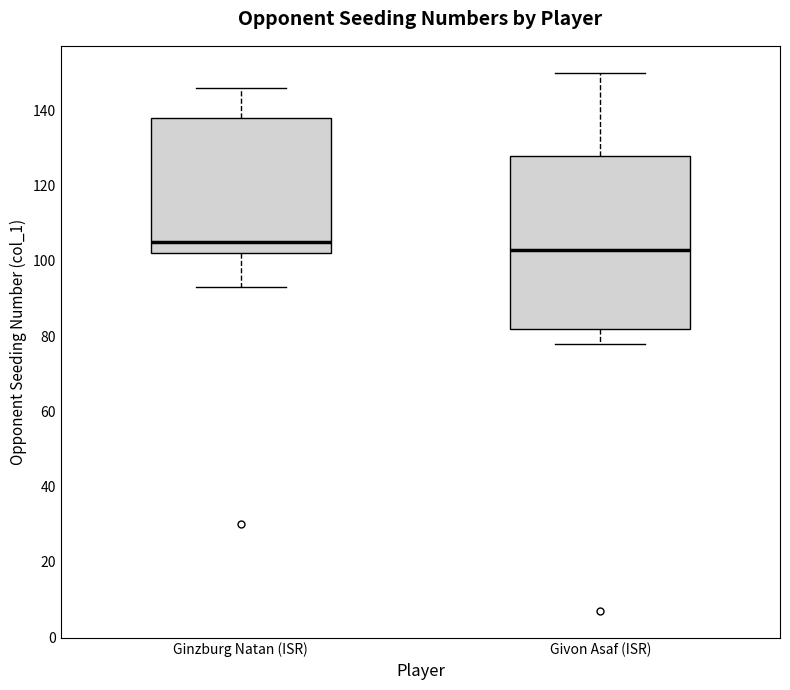

Reading left to right, transcribe this box plot: for each box, give where its median line is, the range the box spans, and where its two whiskers end, as read against the y-axis. The values are not printed on the chart, so give them approximately, as read against the axis.

Ginzburg Natan (ISR): median 106, box 102 to 138, whiskers 94 to 146
Givon Asaf (ISR): median 104, box 82 to 128, whiskers 78 to 150